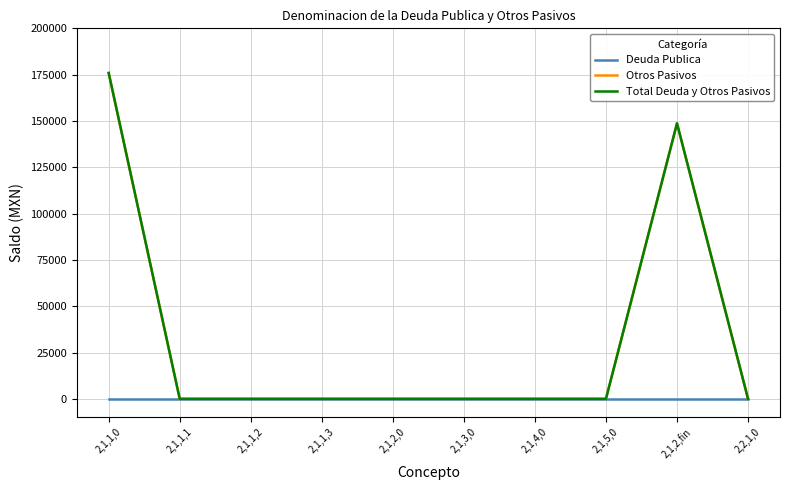

Does the chart have visible grid lines?

Yes